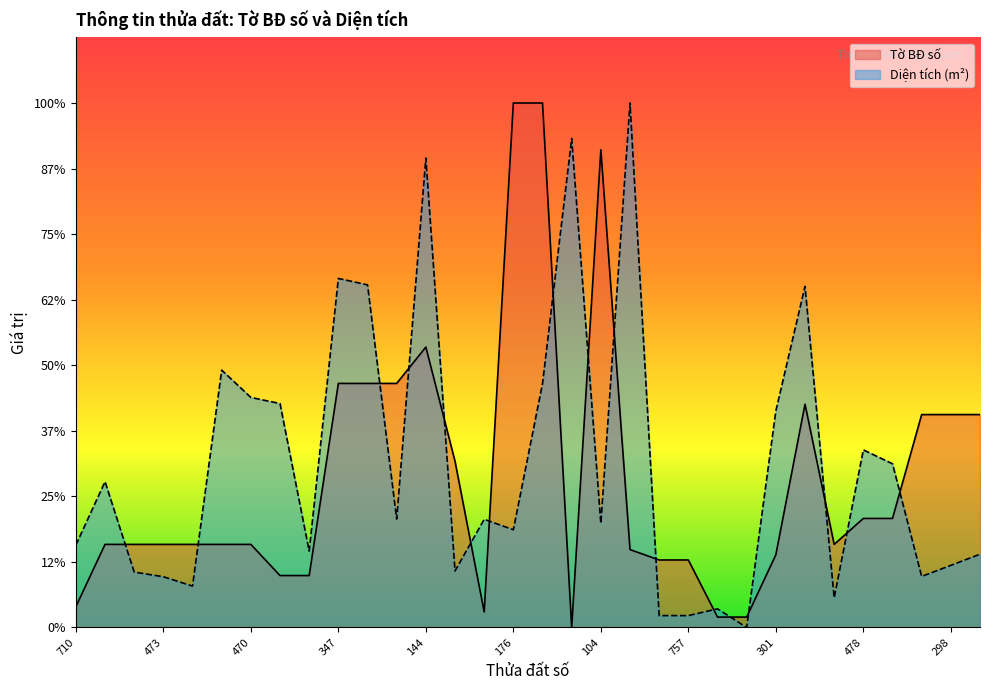

Where does the Diện tích series first go above 165?

471